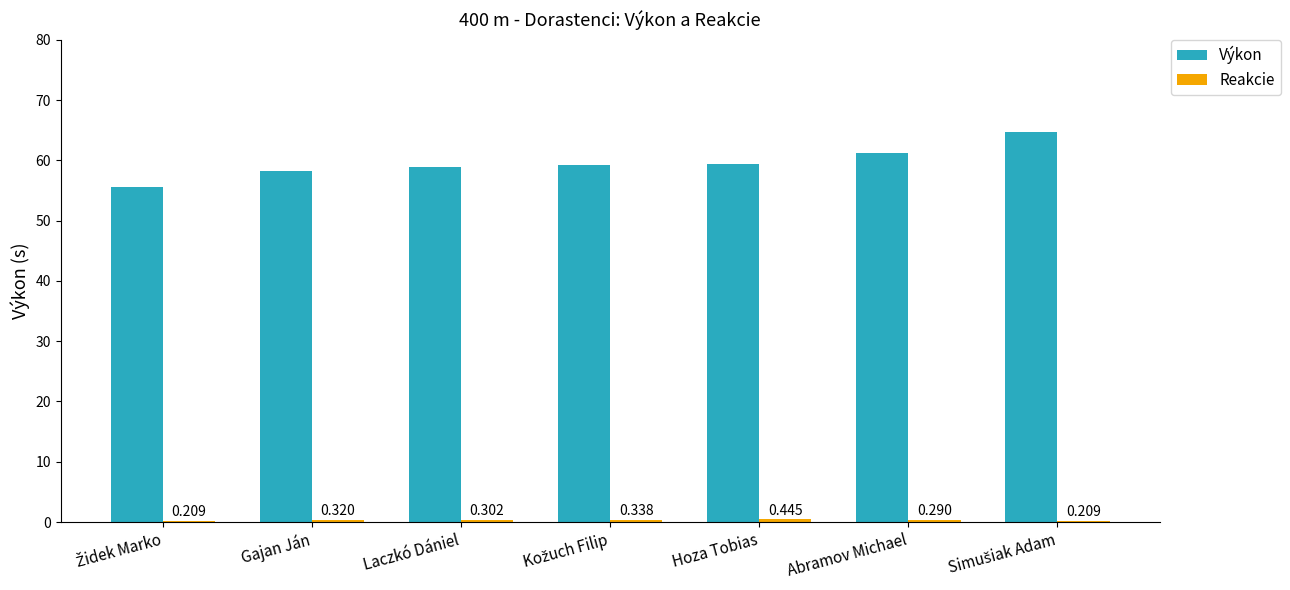

What is the greatest value displayed?

64.7